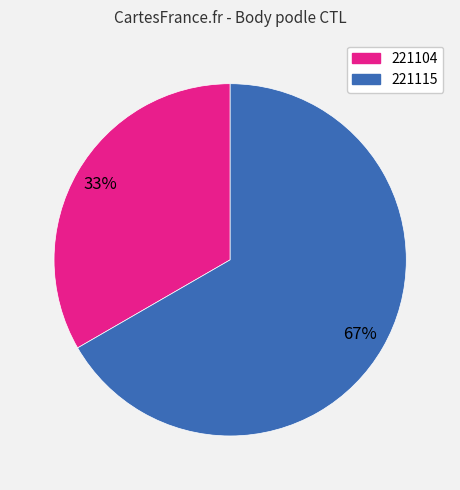

Combined, do 221115 and 221104 account for over 50%?

Yes